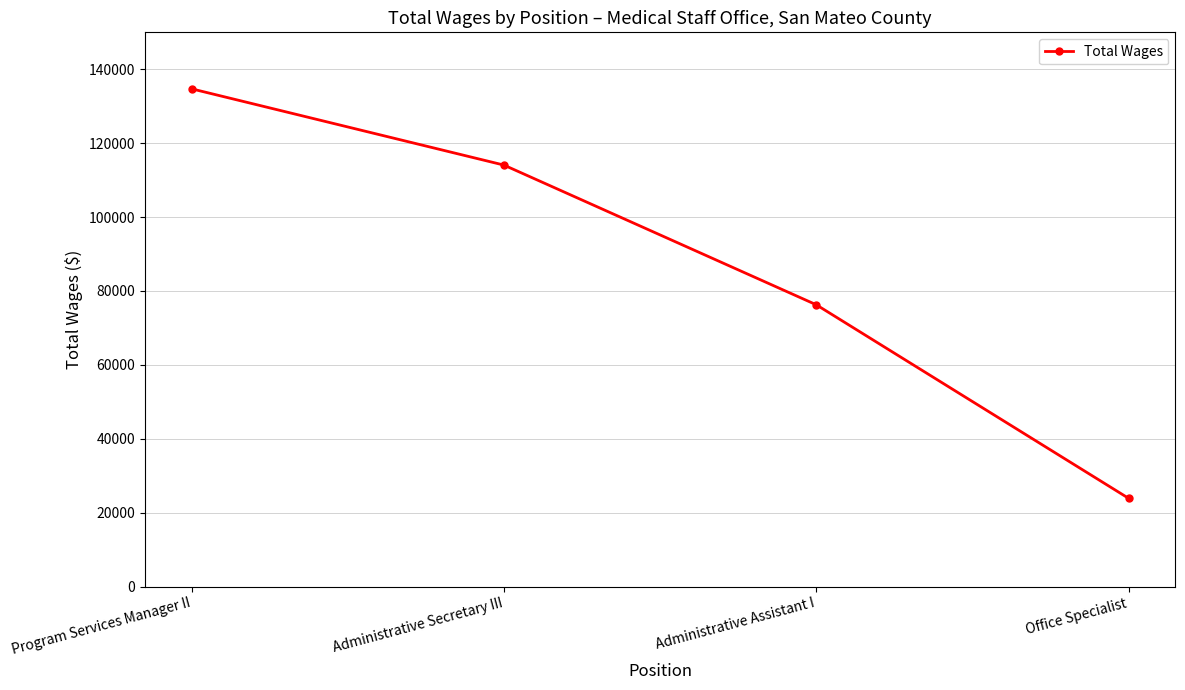

What is the average value?

87231